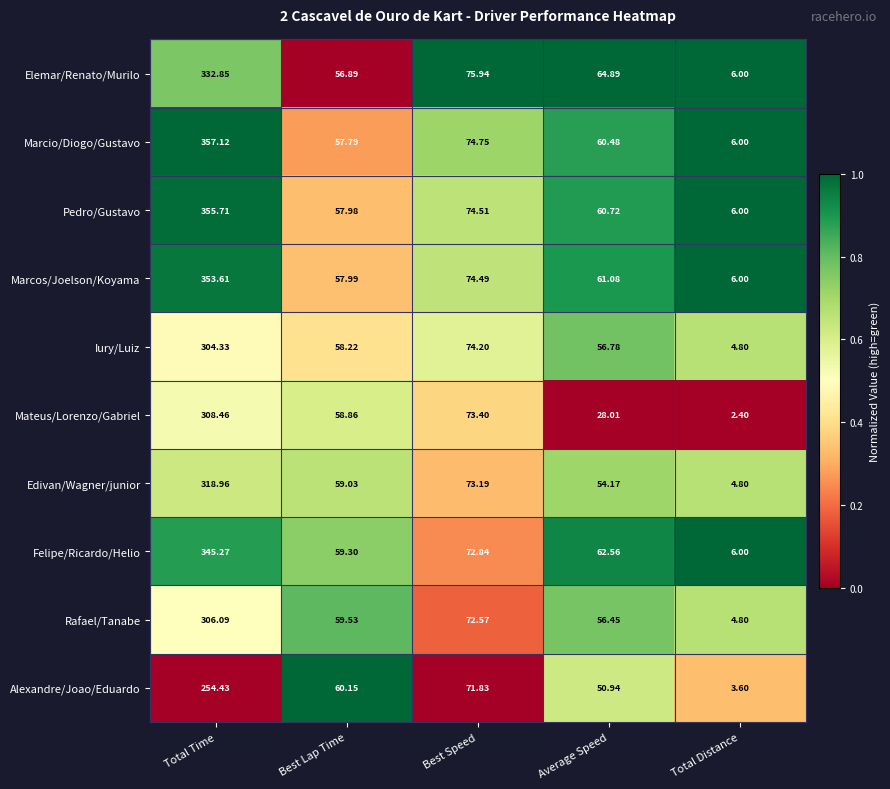

Between Average Speed and Total Distance, which series saw the biggest shift?

Elemar/Renato/Murilo